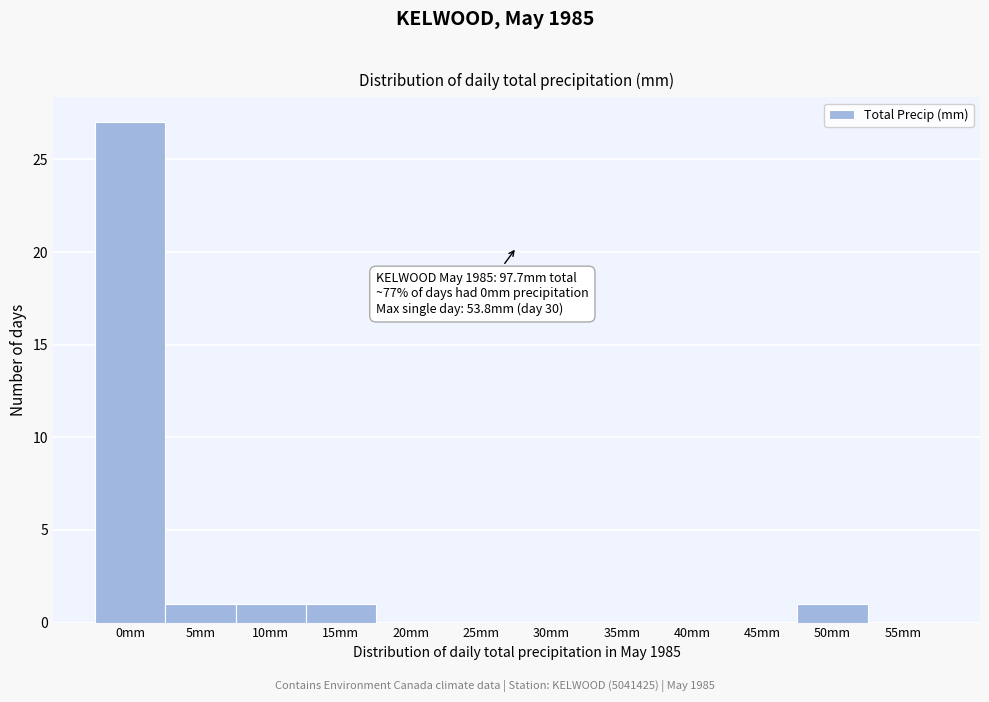

Reading left to right, what are all the values shown in this chart?

0mm=27	5mm=1	10mm=1	15mm=1	20mm=0	25mm=0	30mm=0	35mm=0	40mm=0	45mm=0	50mm=1	55mm=0